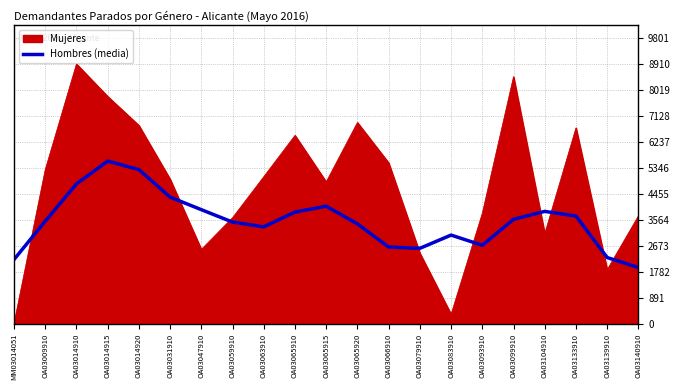

The value of Mujeres at OA03065915 is 7836.9. True or false?

False